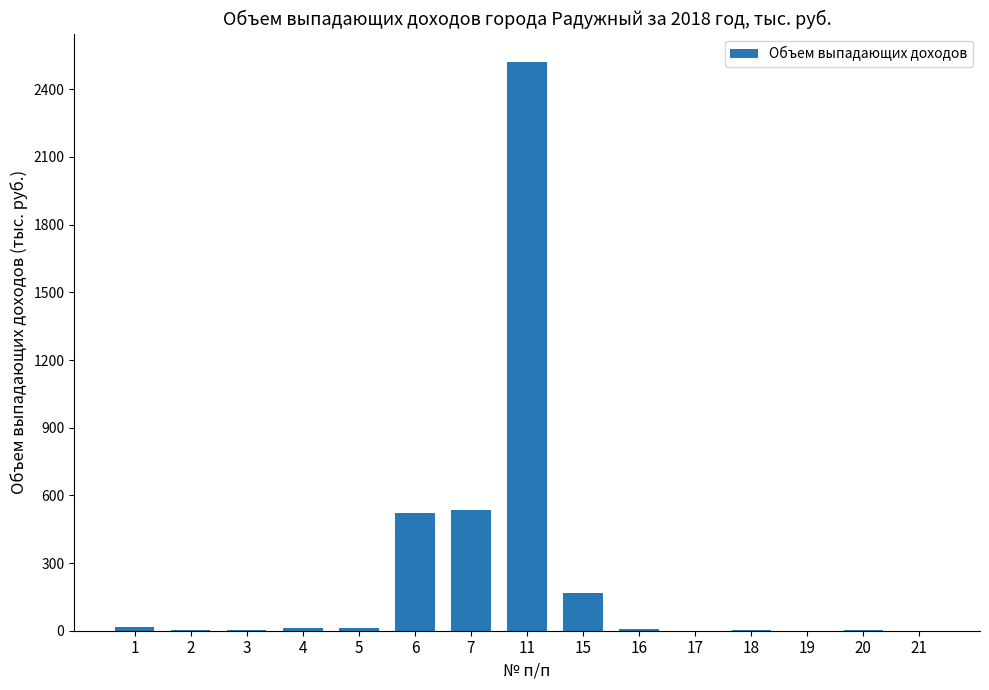

What is the maximum value shown in the chart?

2521.0